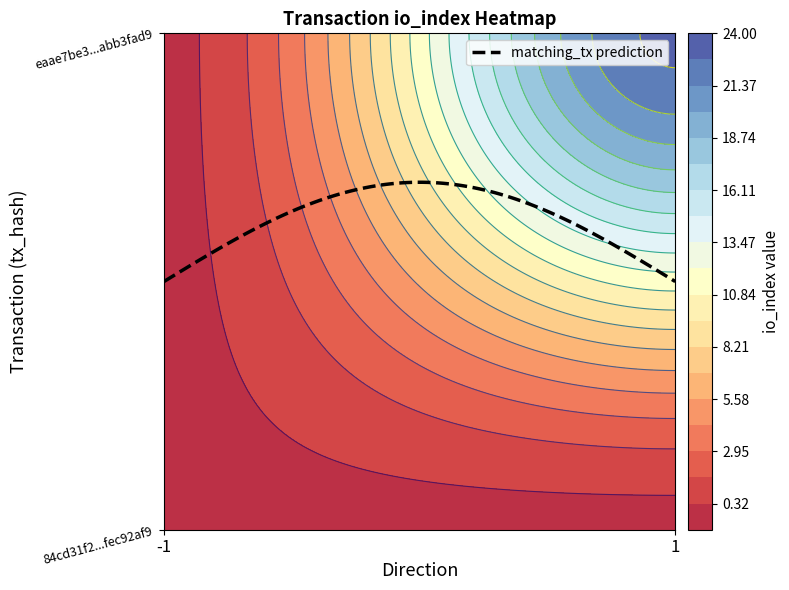

At which category is the sum across all series the highest?

1